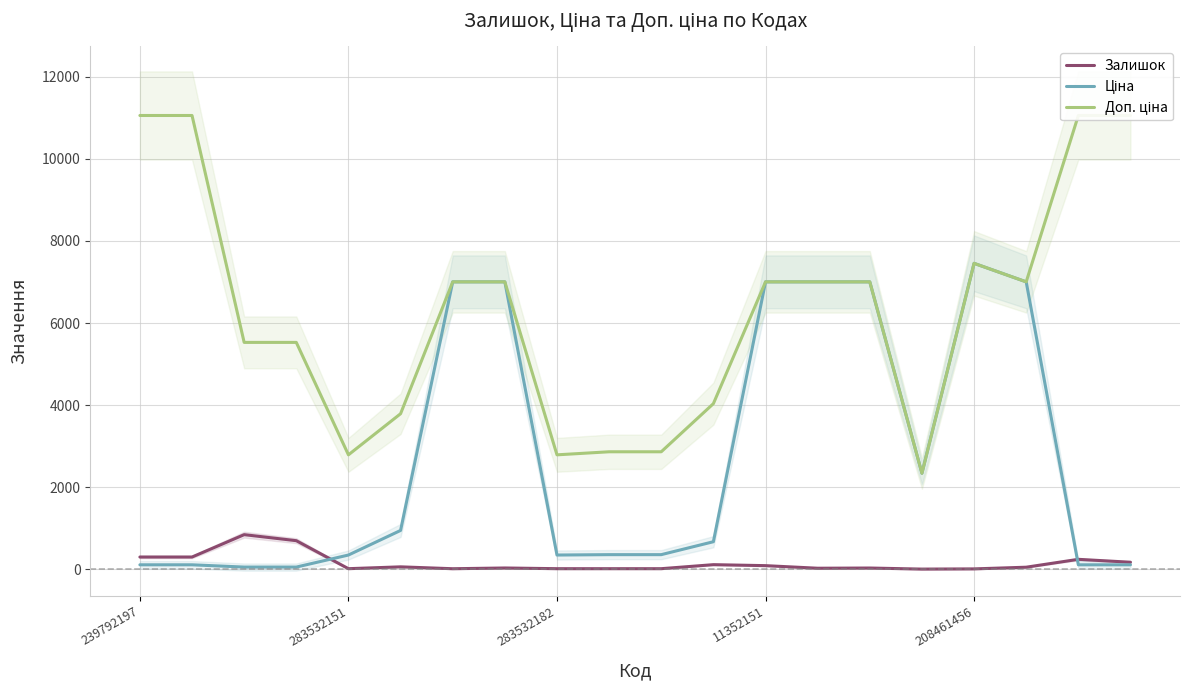

At 208461456, list the series in order from smallest to largest.

Залишок, Ціна, Доп. ціна